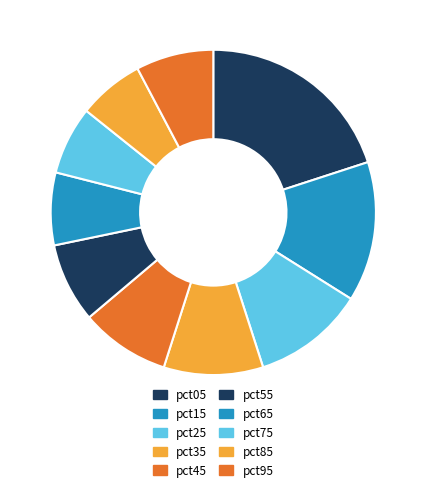

The pct55 slice represents 8% of the pie. True or false?

True